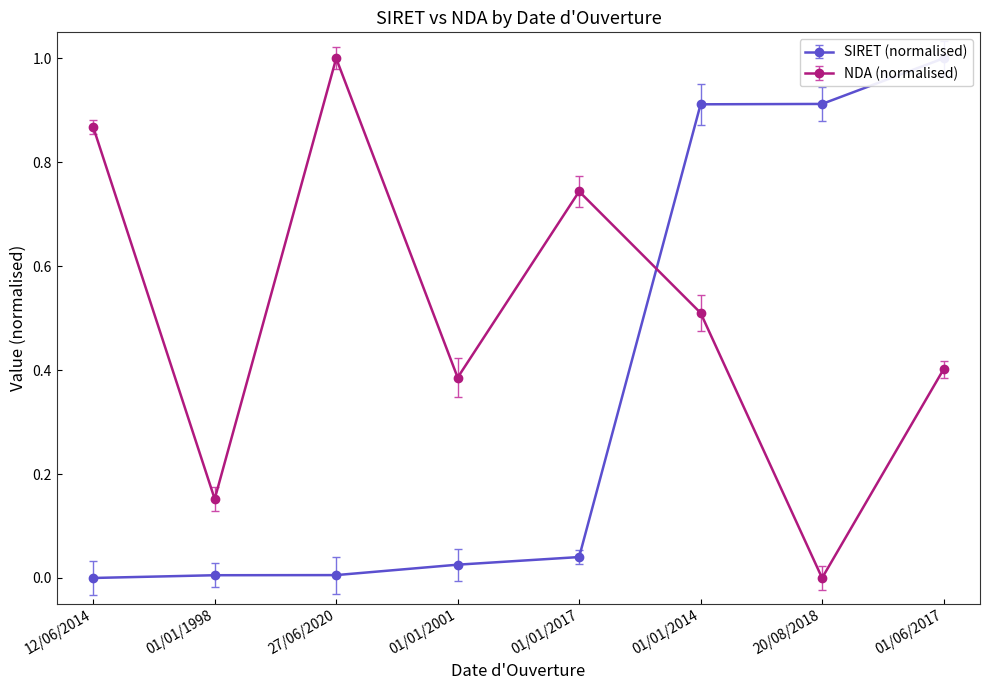

Which series has the largest total across all categories?

NDA (rescaled)